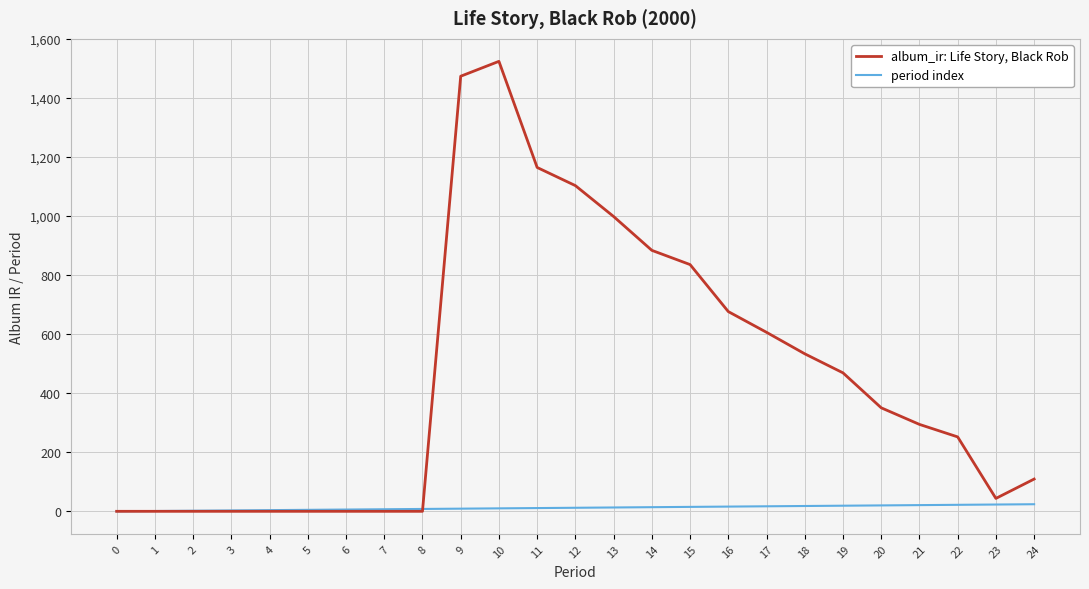

What are all the series names shown in the legend?

album_ir: Life Story, Black Rob, period index